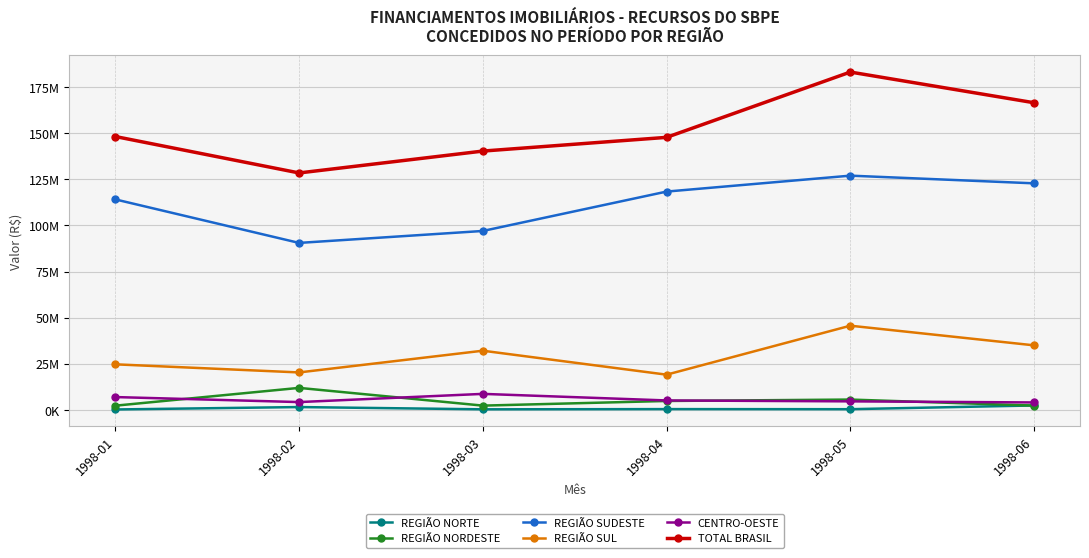

What is the average value of the TOTAL BRASIL series?

152433830